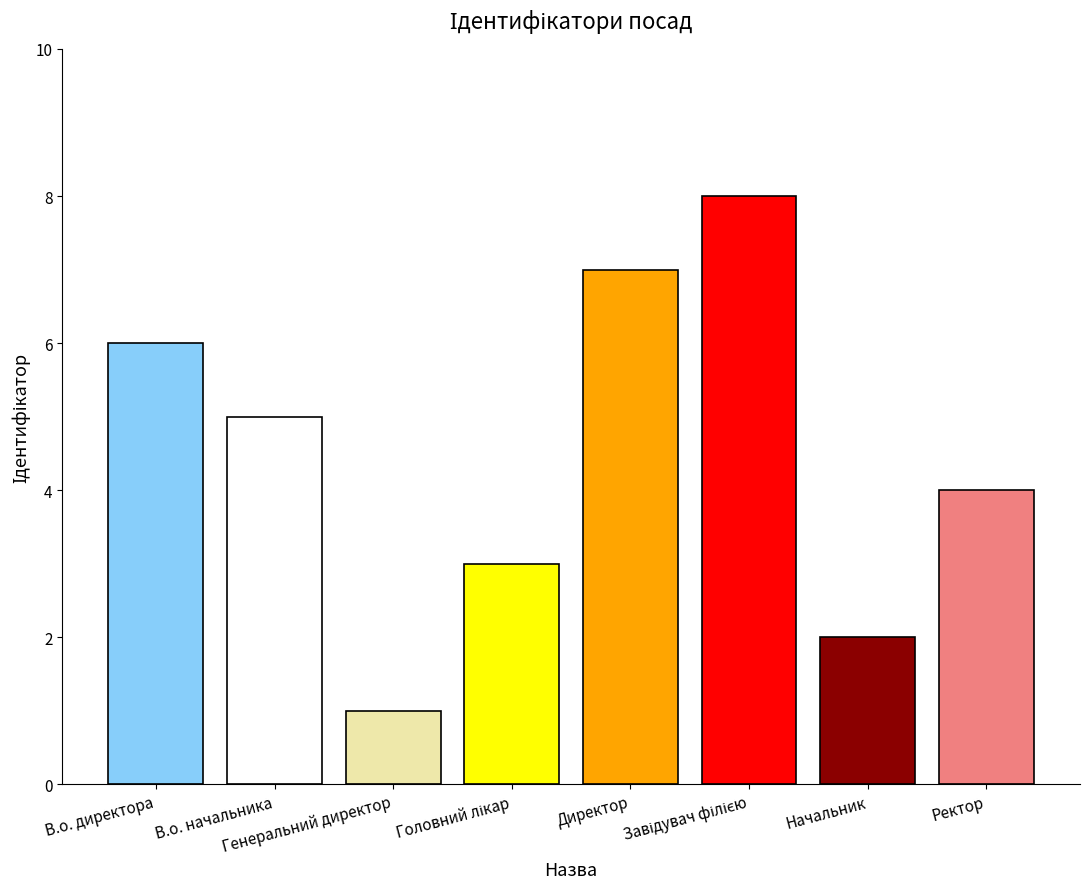

What is the sum of all values?

36